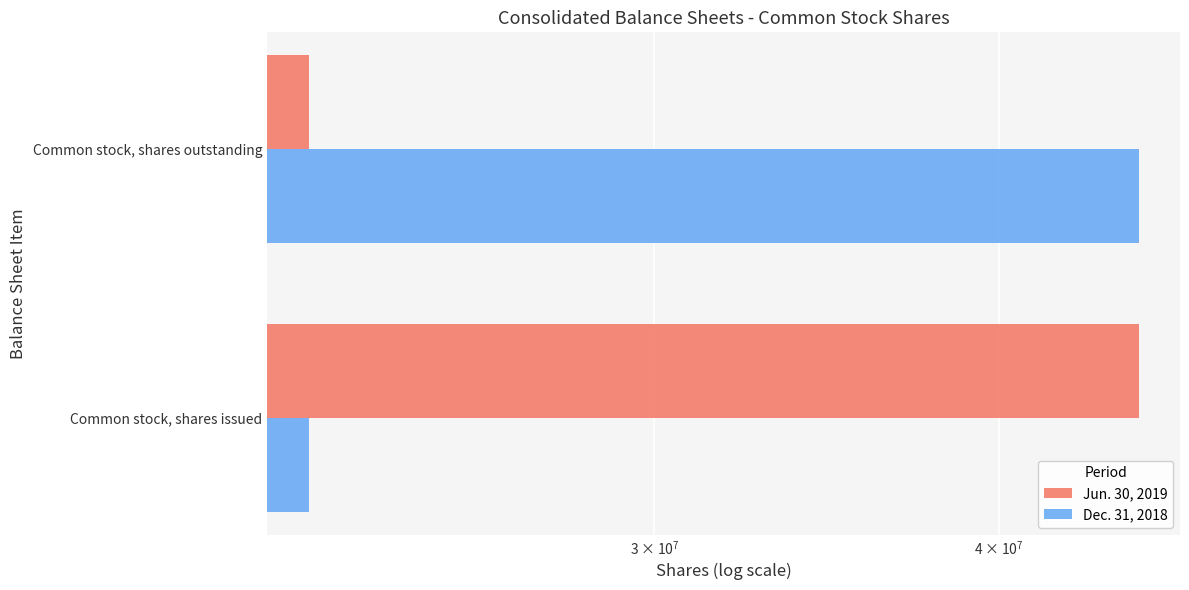

What are all the series names shown in the legend?

Jun. 30, 2019, Dec. 31, 2018